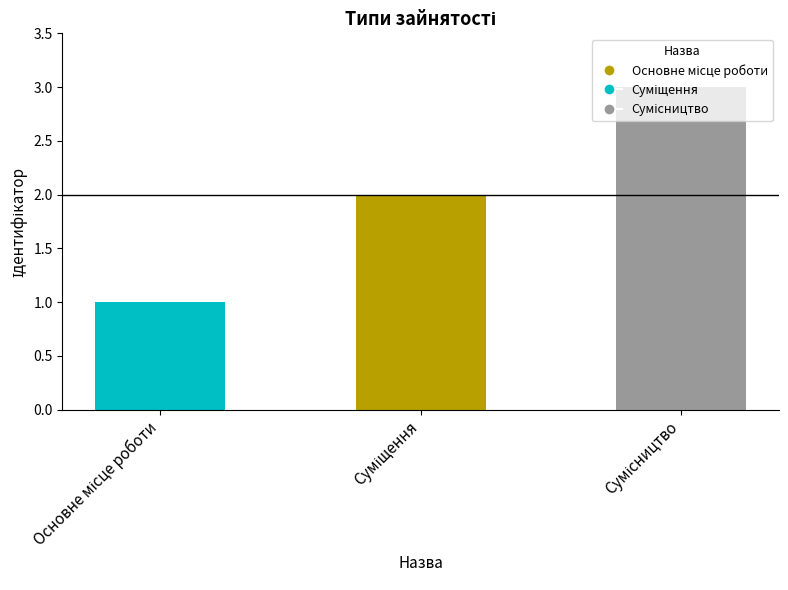

How many values are below 2?

1